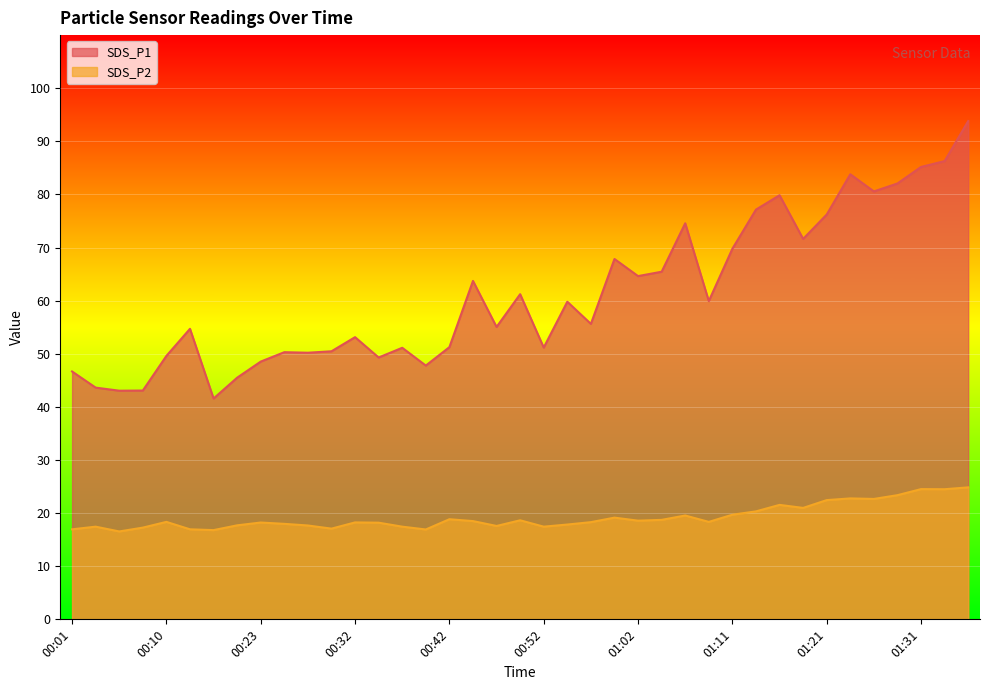

How many interior local valleys does the SDS_P2 series have?

11